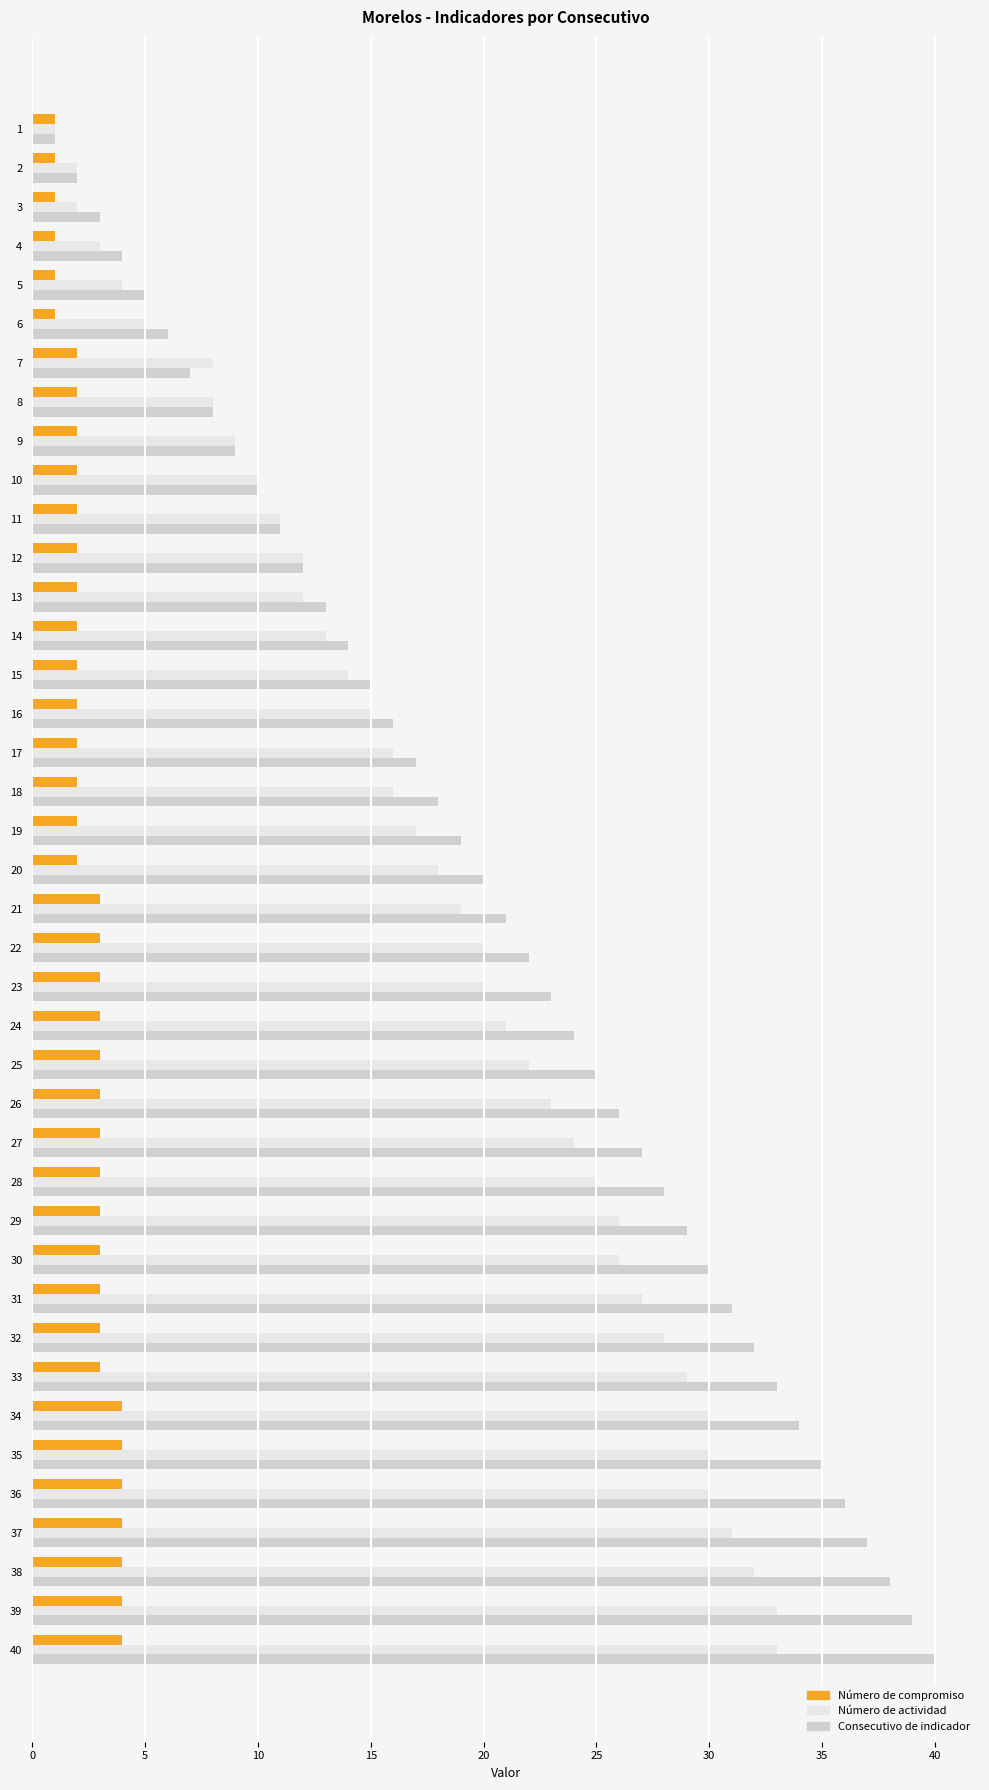

List the series in order of their peak value, lowest first.

Número de compromiso, Número de actividad, Consecutivo de indicador